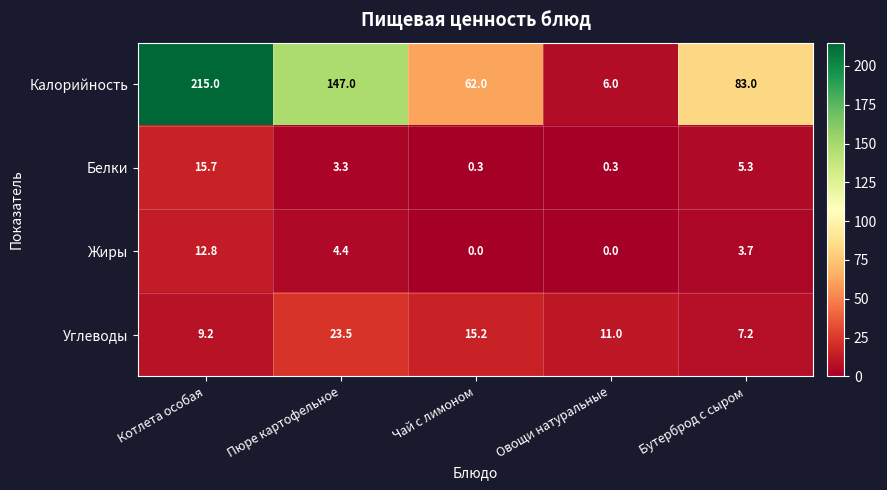

List the labels in order of Углеводы value, smallest first.

Бутерброд с сыром, Котлета особая, Овощи натуральные, Чай с лимоном, Пюре картофельное